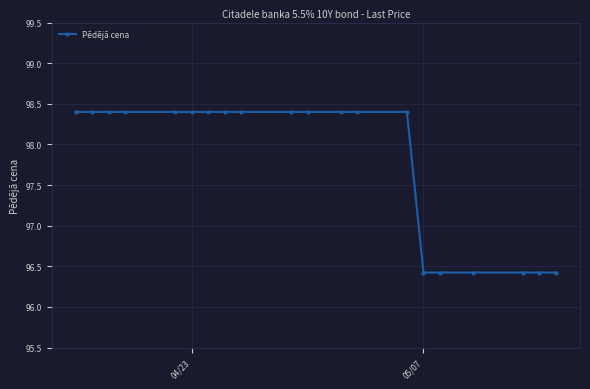

How many values are between 96 and 98?

6